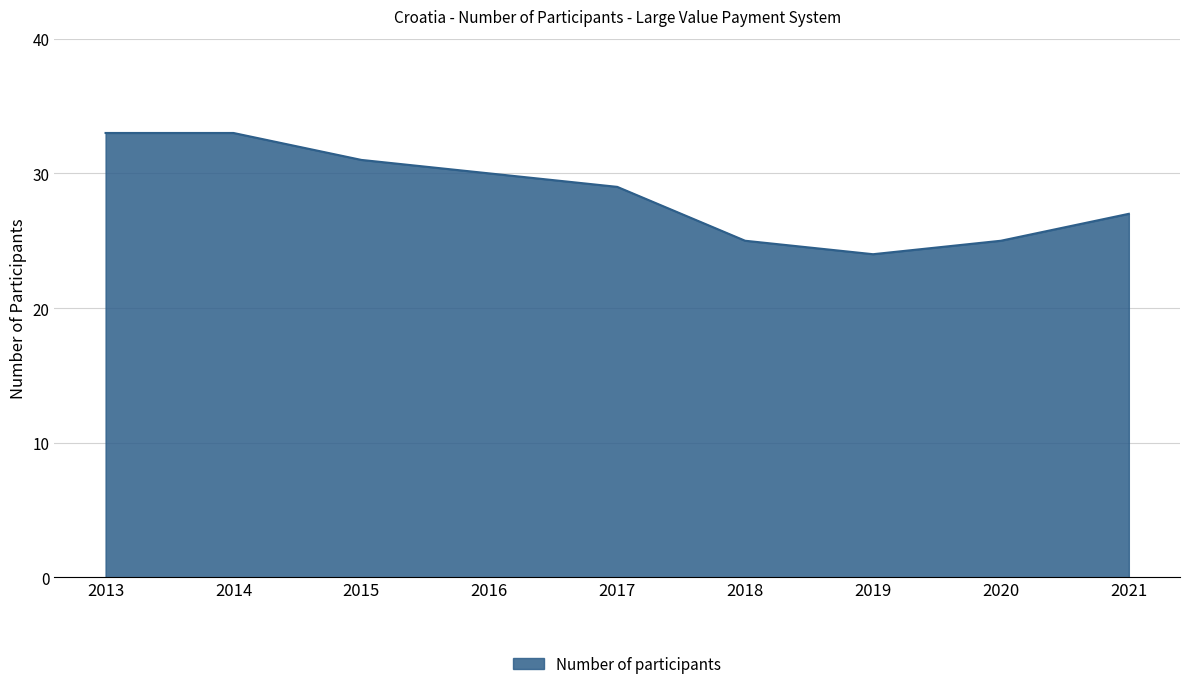

Reading left to right, what are all the values shown in this chart?

2013=33	2014=33	2015=31	2016=30	2017=29	2018=25	2019=24	2020=25	2021=27